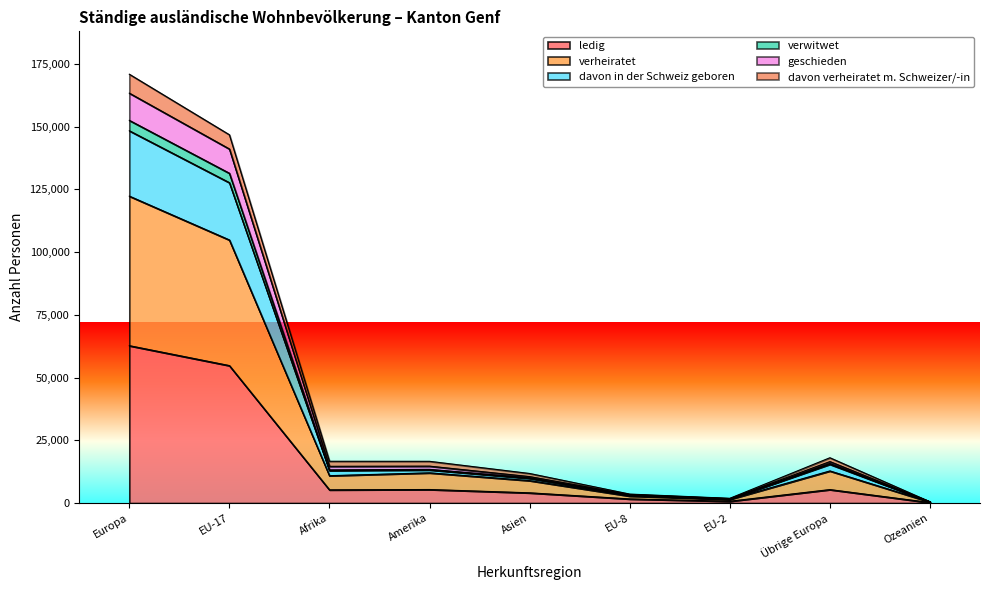

What are all the series names shown in the legend?

ledig, verheiratet, davon in der Schweiz geboren, verwitwet, geschieden, davon verheiratet m. Schweizer/-in